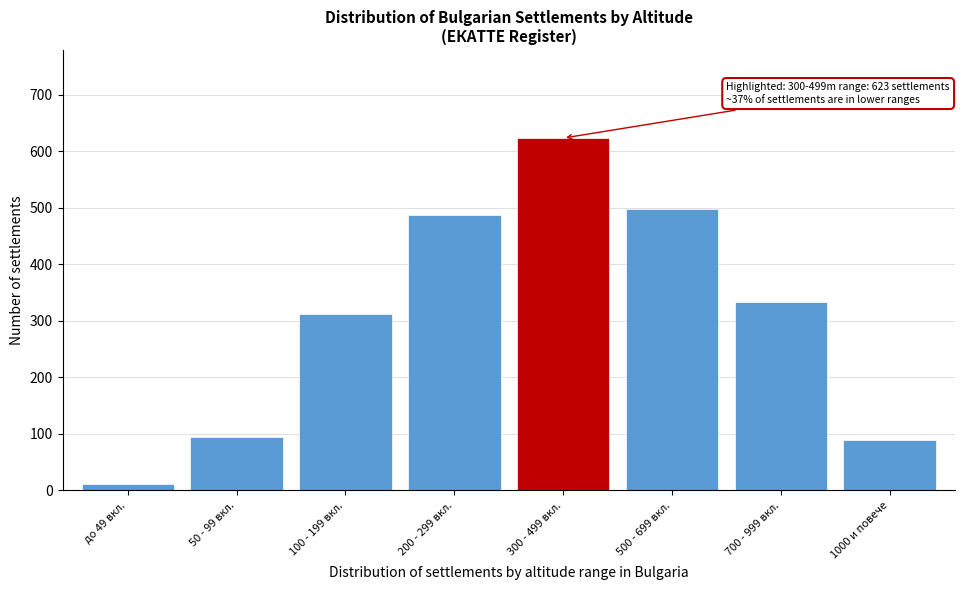

Reading left to right, what are all the values shown in this chart?

12	95	312	487	623	498	334	89